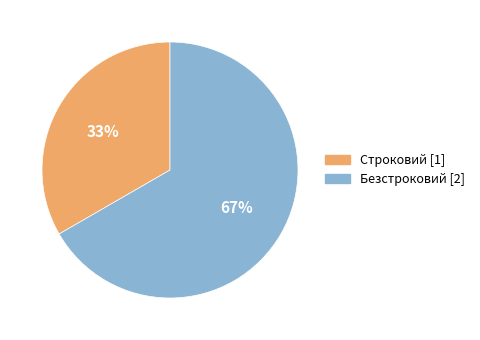

How many segments does this pie chart have?

2